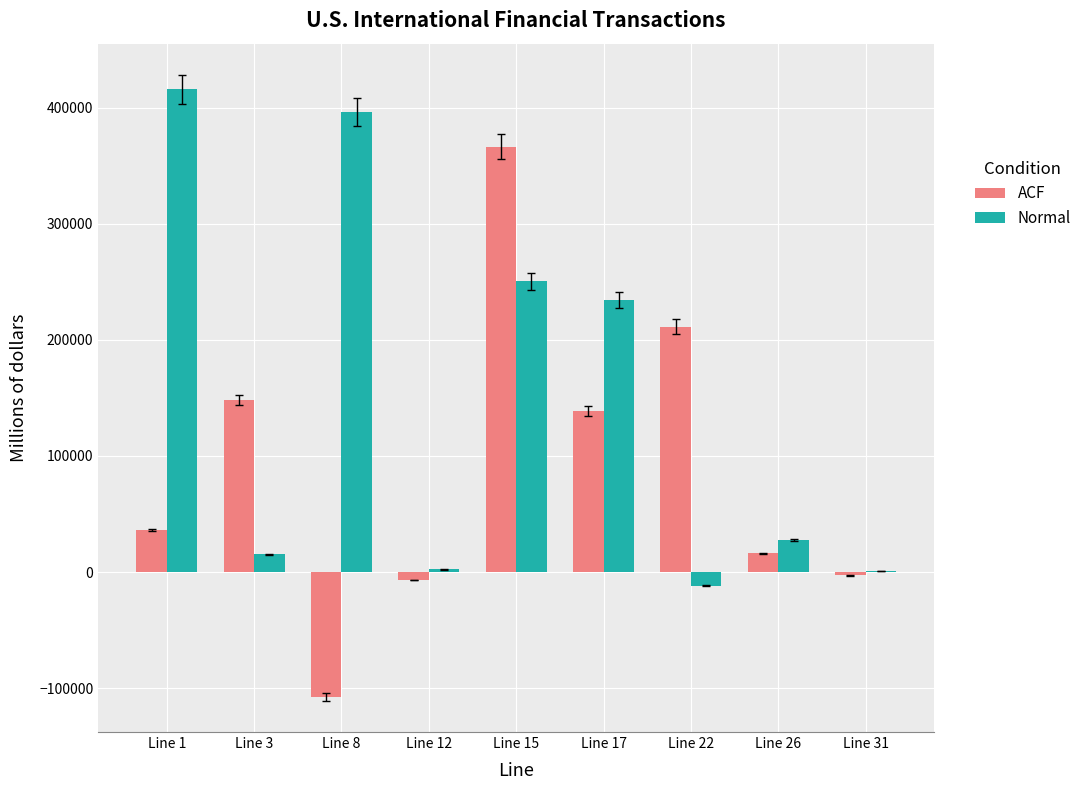

The value of ACF at Line 17 is 138755. True or false?

True